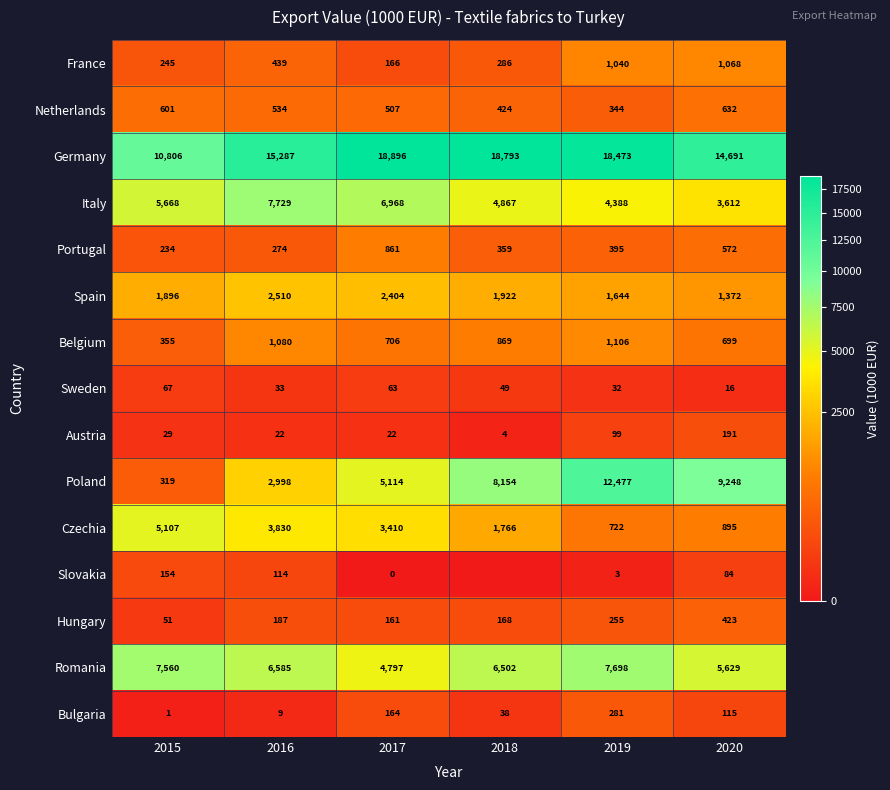

How many values in the Germany series are below 18473?

3